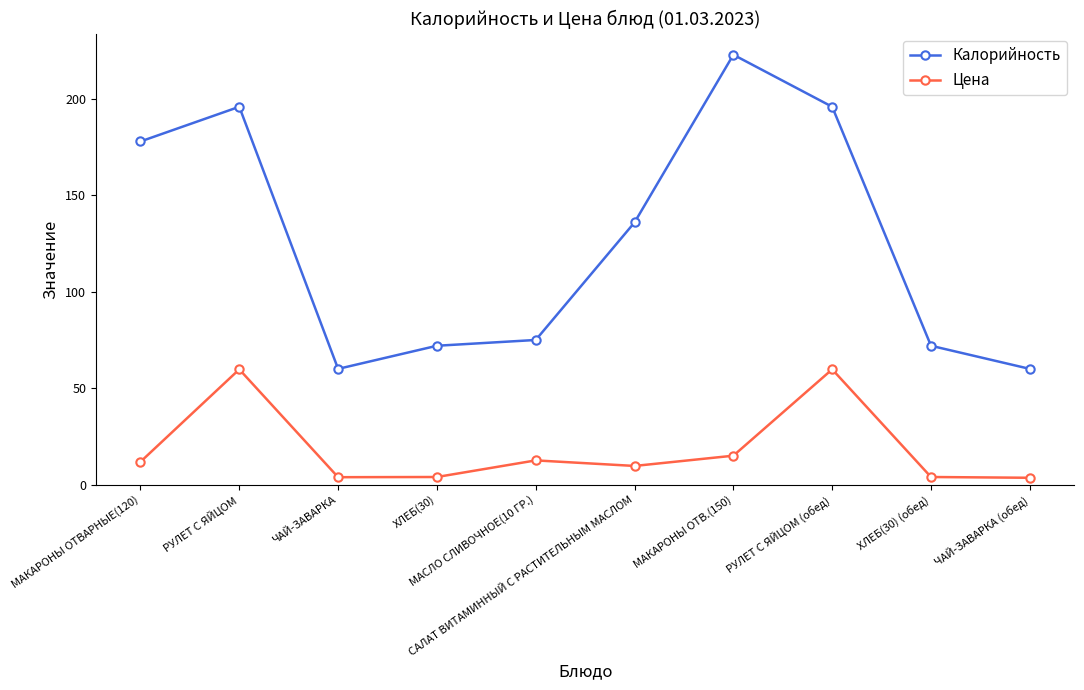

Rank the series by their average value, from lowest to highest.

Цена, Калорийность